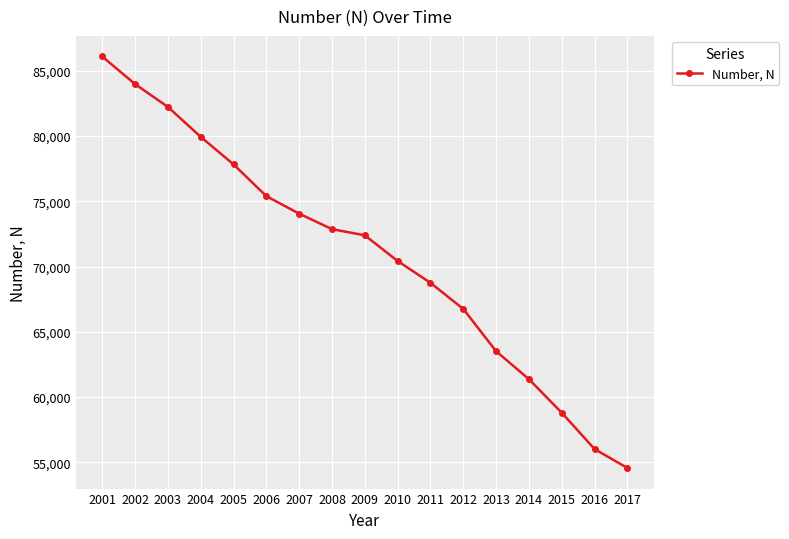

How many lines are shown in the chart?

1